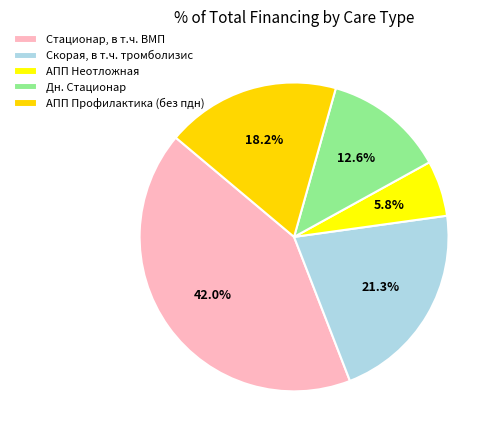

Count the number of slices in the pie.

5